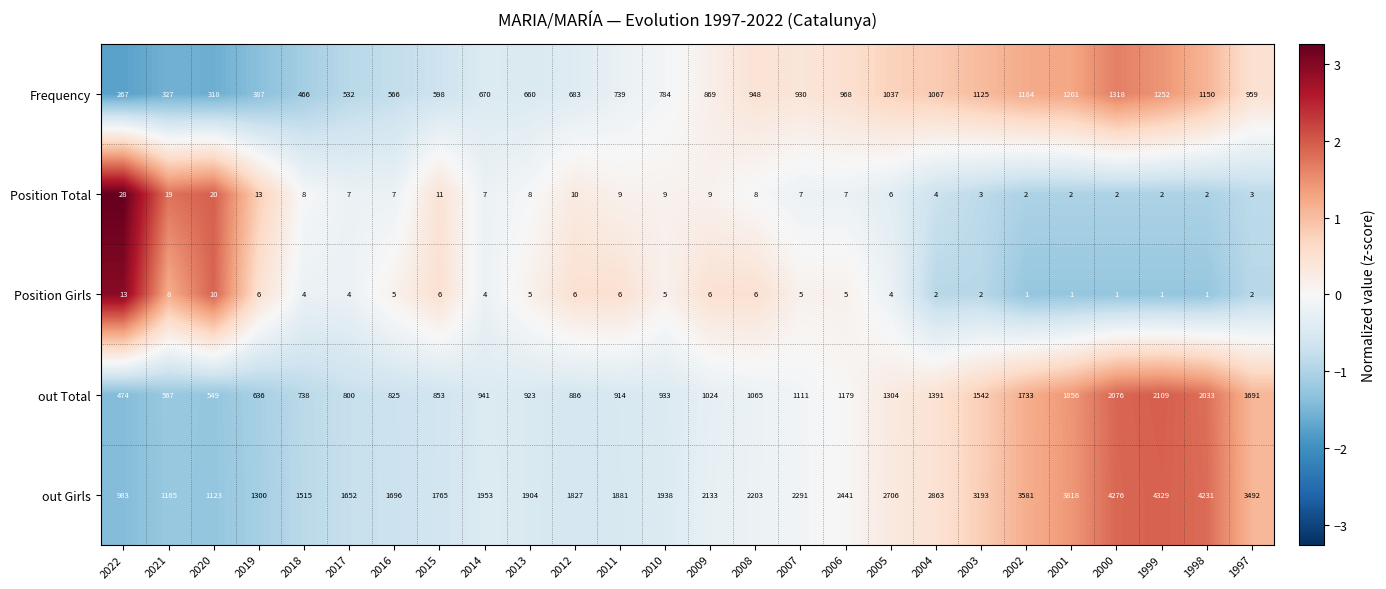

What is the sum of the out Girls values at 2018 and 2015?

3280